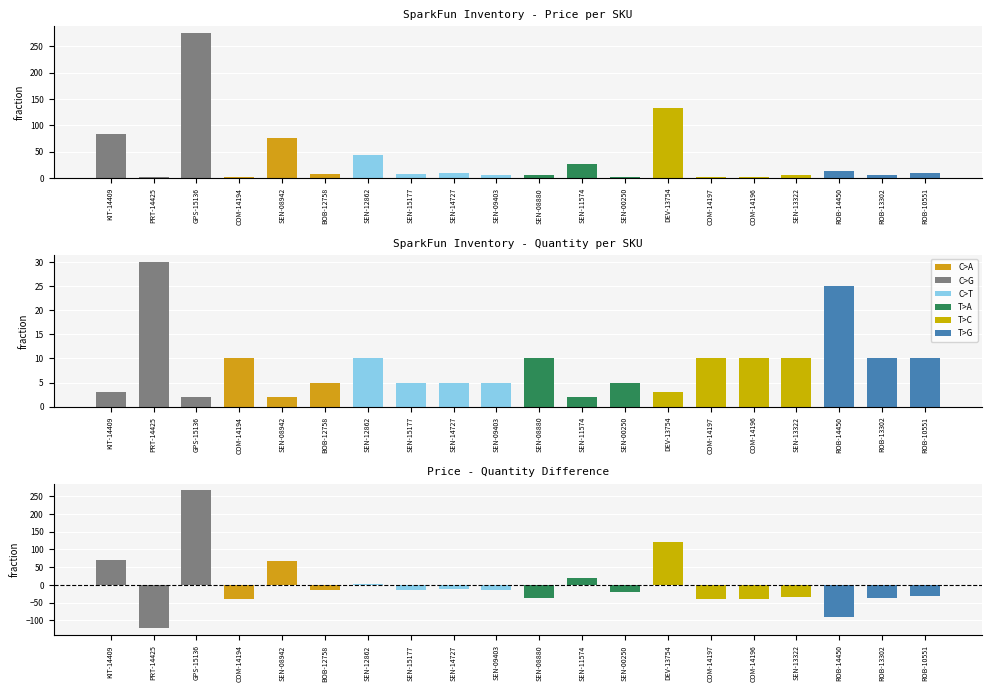

Which series has the largest total across all categories?

Price (USD)